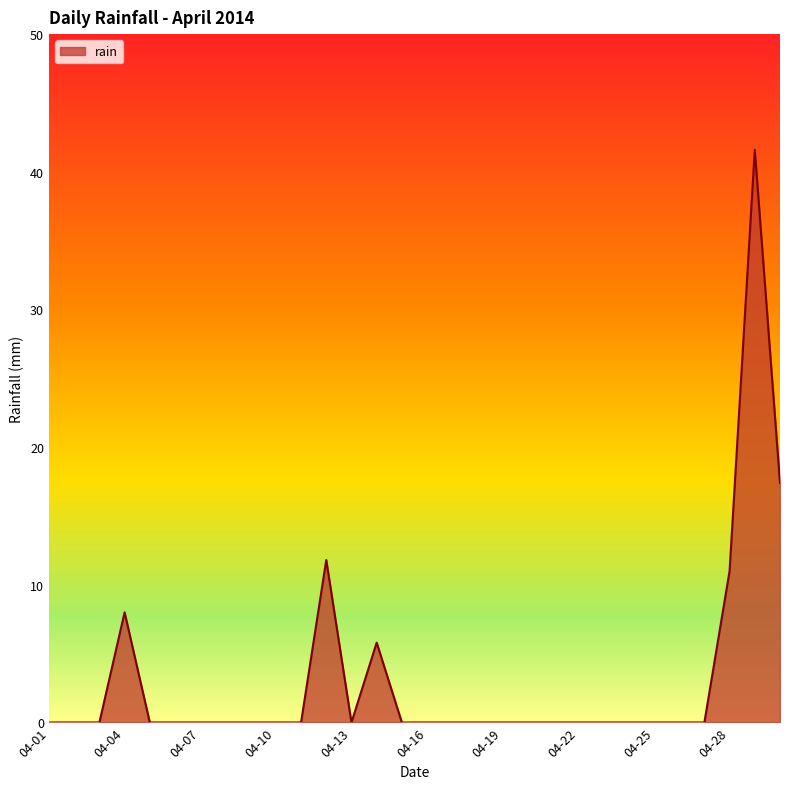

How many values exceed 0?

6